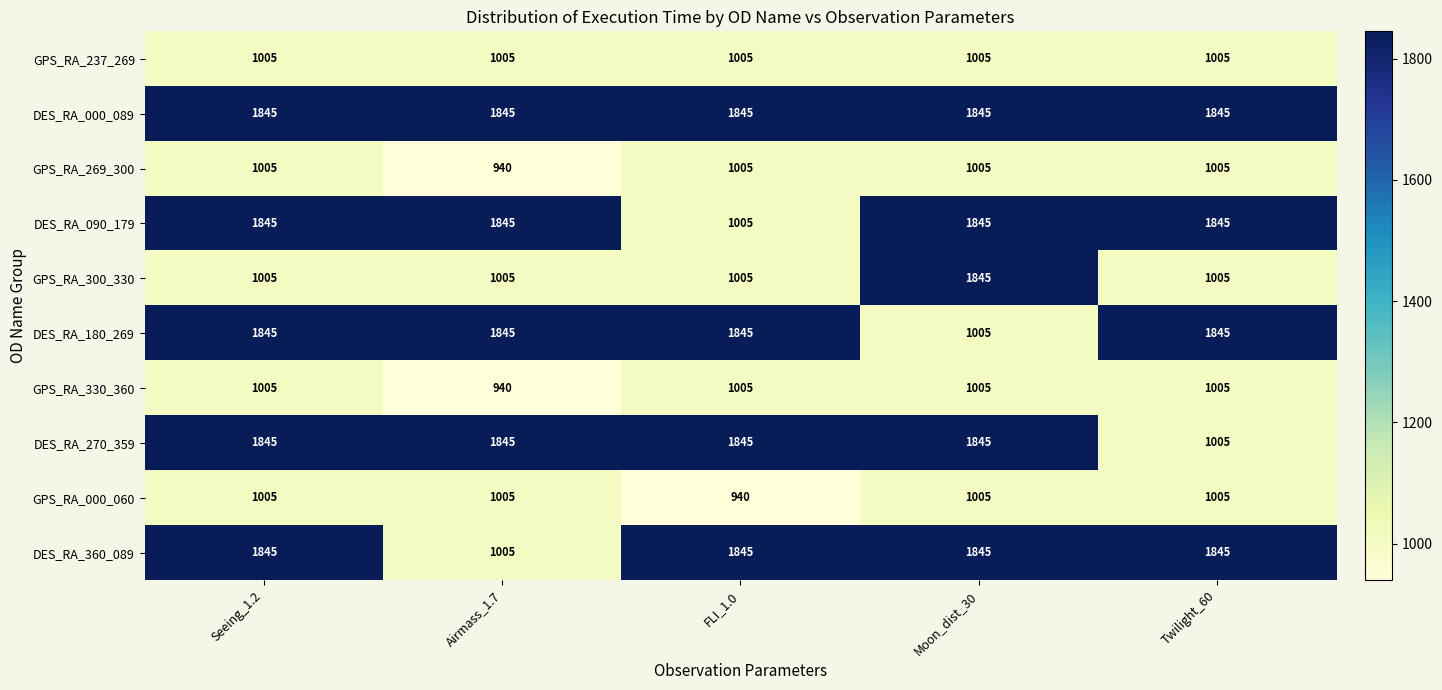

What is the sum of all DES_RA_180_269 values?

8385